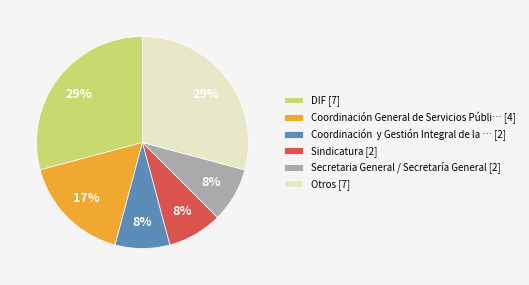

To the nearest percent, what portion does DIF [7] represent?

29%